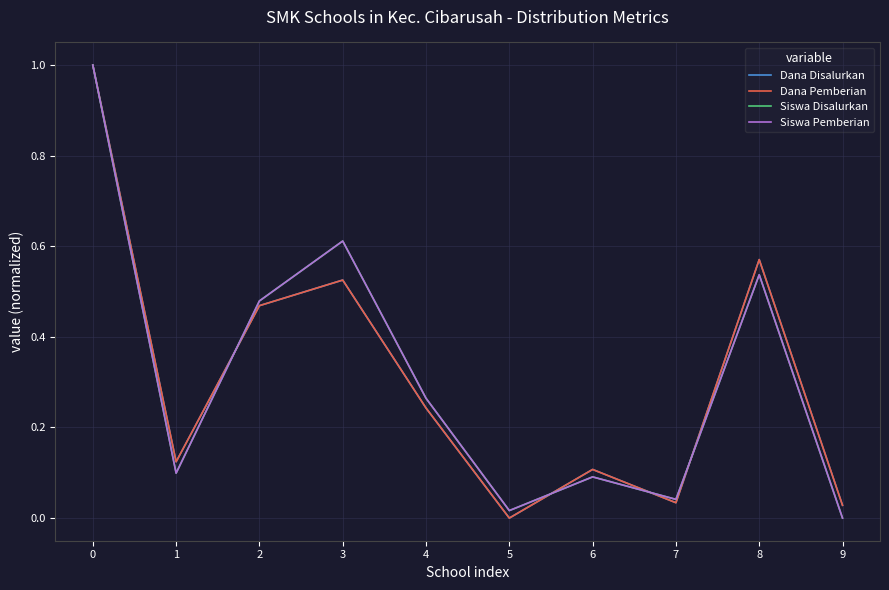

Reading left to right, list all the values displayed in this chart.

Dana Disalurkan: 1.0	0.1	0.5	0.5	0.2	0.0	0.1	0.0	0.6	0.0
Dana Pemberian: 1.0	0.1	0.5	0.5	0.2	0.0	0.1	0.0	0.6	0.0
Siswa Disalurkan: 1.0	0.1	0.5	0.6	0.3	0.0	0.1	0.0	0.5	0.0
Siswa Pemberian: 1.0	0.1	0.5	0.6	0.3	0.0	0.1	0.0	0.5	0.0